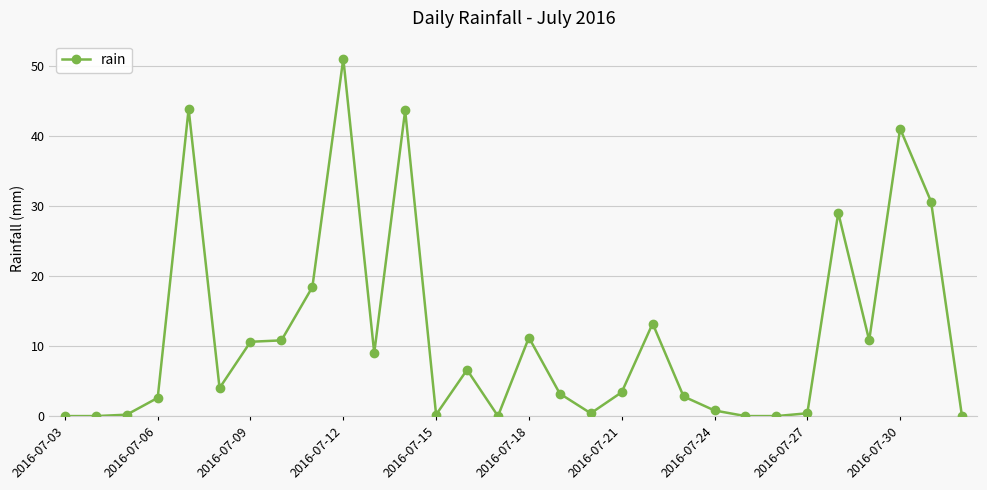

What is the value of the 12th point from the left?

43.6